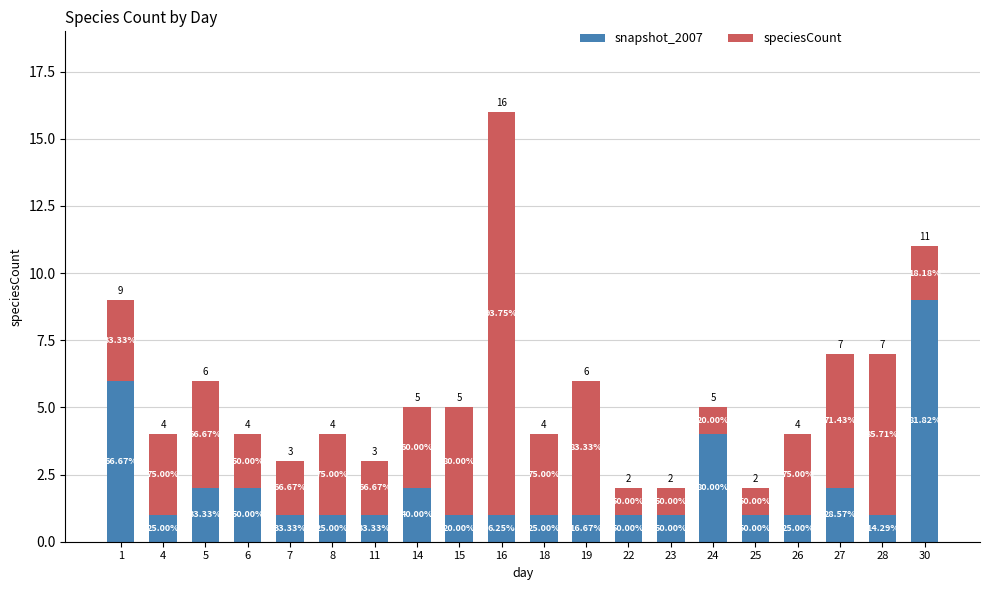

What are all the series names shown in the legend?

snapshot_2007, speciesCount